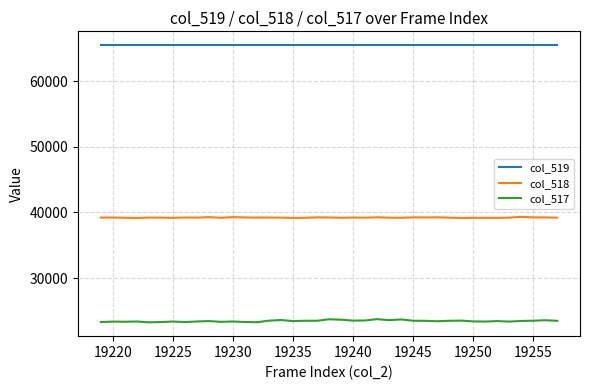

List the series in order of their peak value, highest first.

col_519, col_518, col_517